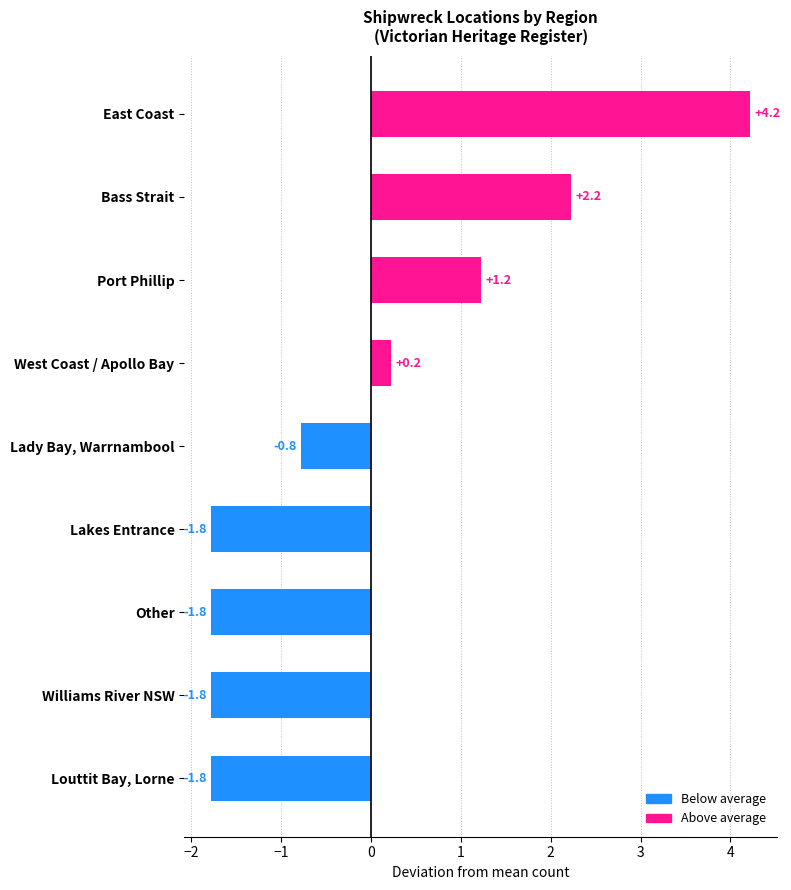

Reading bottom to top, list all the values displayed in this chart.

Louttit Bay, Lorne=-1.8	Williams River NSW=-1.8	Other=-1.8	Lakes Entrance=-1.8	Lady Bay, Warrnambool=-0.8	West Coast / Apollo Bay=0.2	Port Phillip=1.2	Bass Strait=2.2	East Coast=4.2